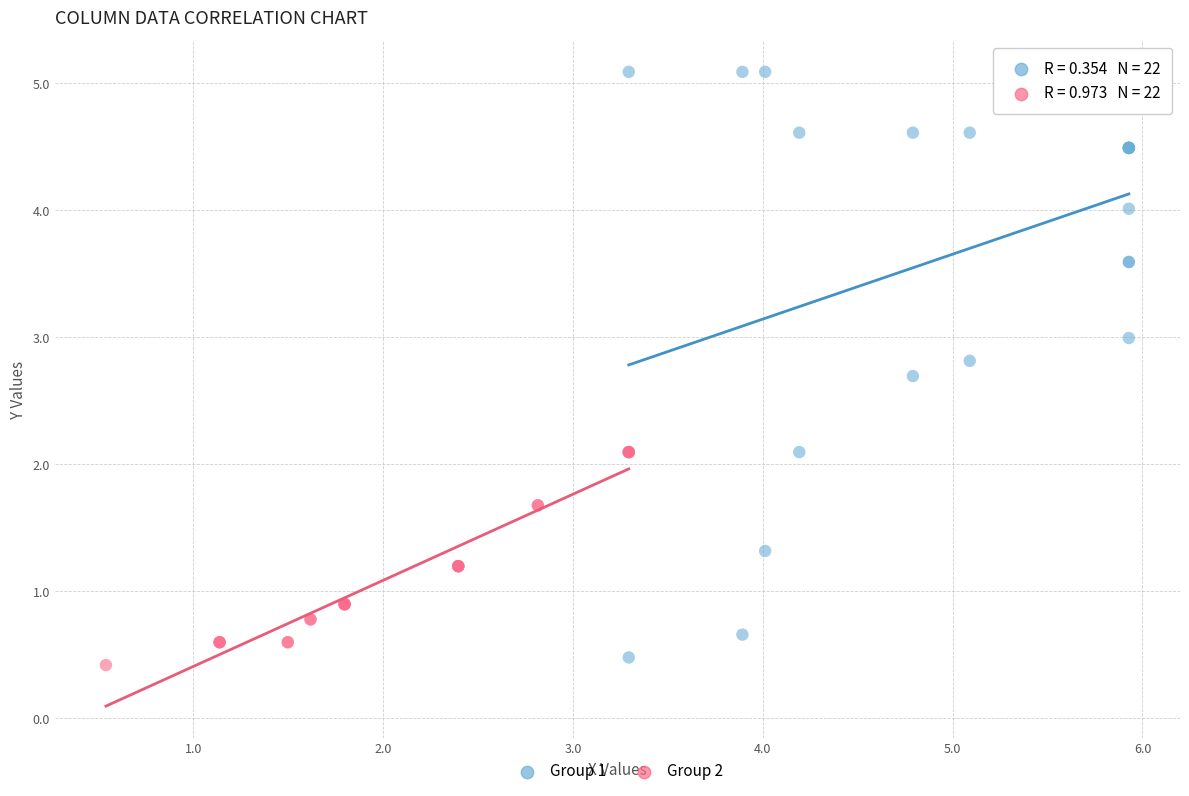

Which series contains the highest Y value?

Group 1